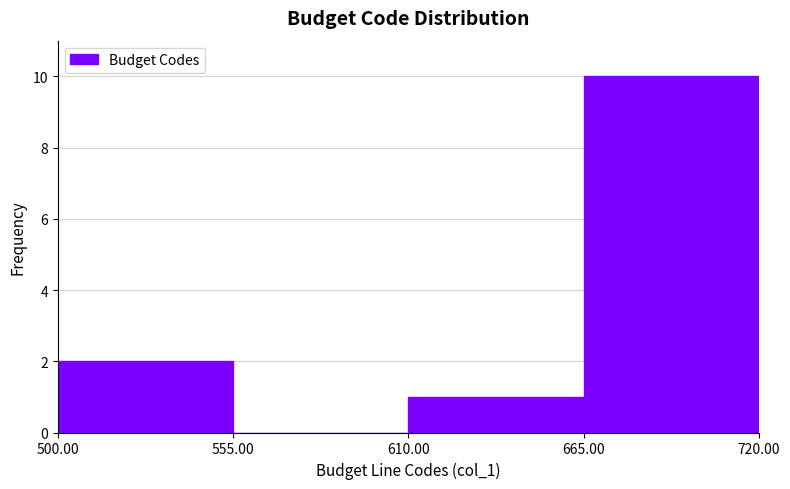

What is the height of the bar covering 665.00 to 720.00 on the x-axis? The values are not printed on the chart, so give them approximately, as read against the axis.

10